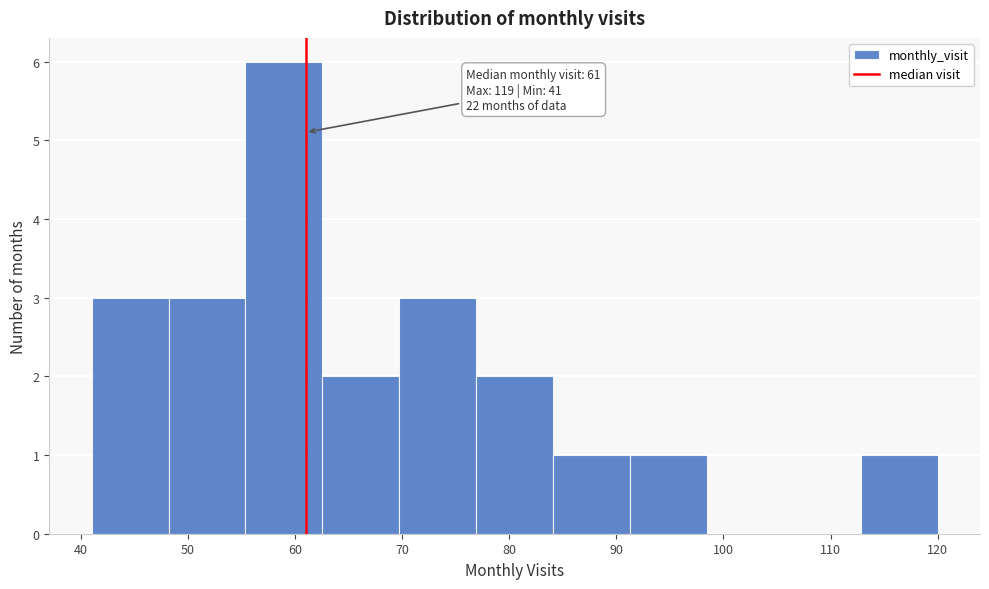

Which range on the x-axis has the tallest bar?

55 to 63